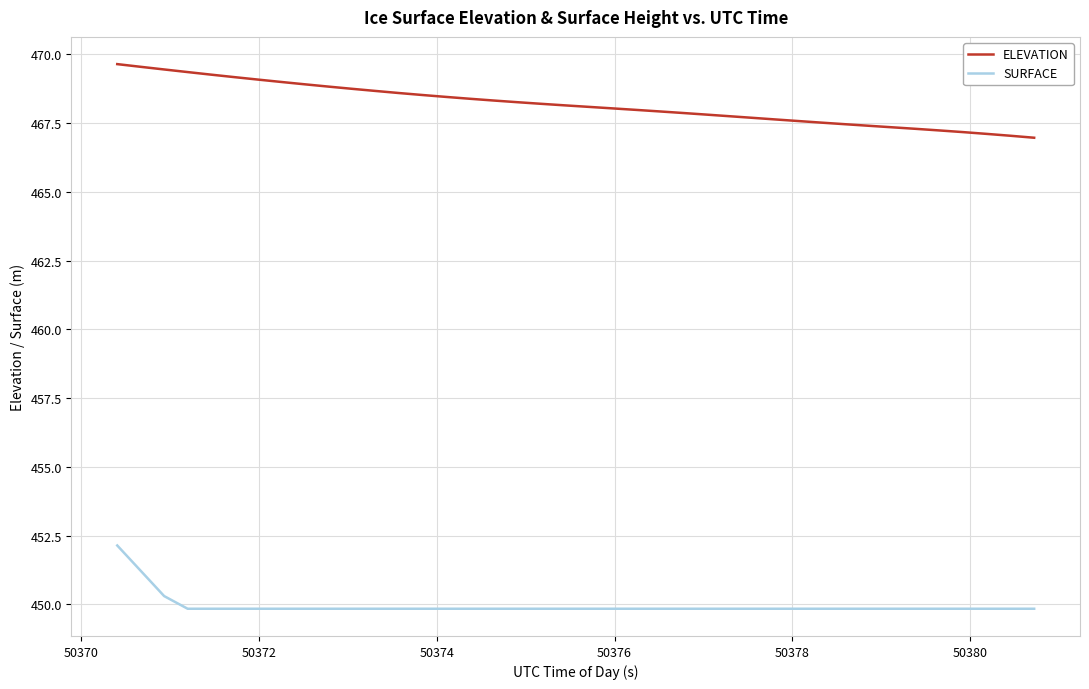

Does the chart have visible grid lines?

Yes